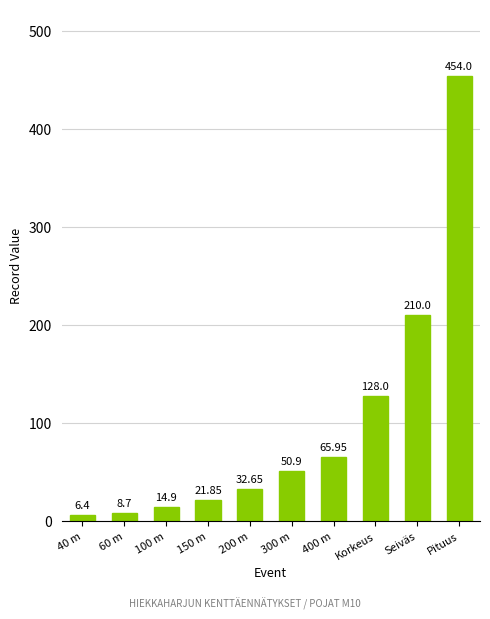

List the labels in order of value, smallest first.

40 m, 60 m, 100 m, 150 m, 200 m, 300 m, 400 m, Korkeus, Seiväs, Pituus